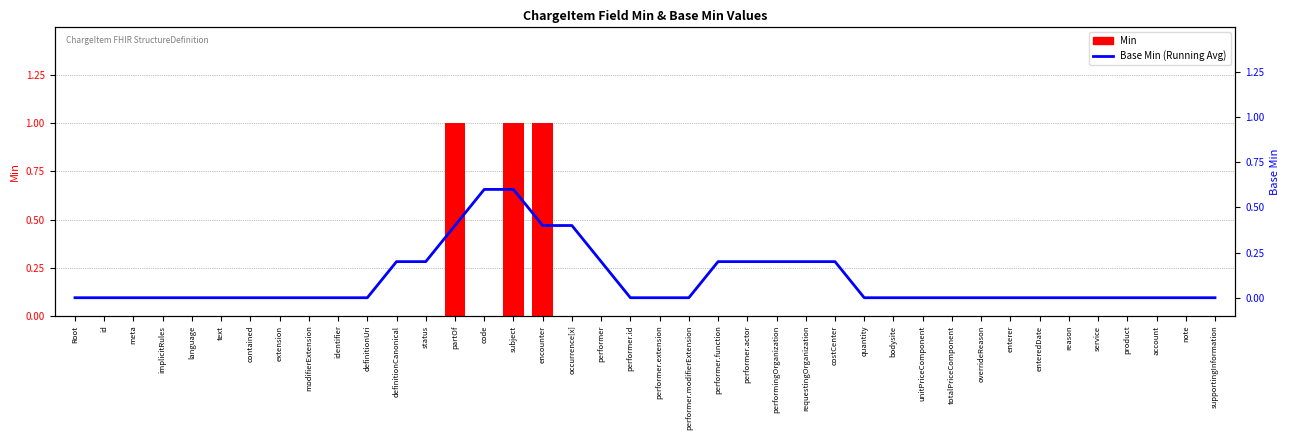

Rank the series at subject from lowest to highest value.

Base Min (Running Avg), Min